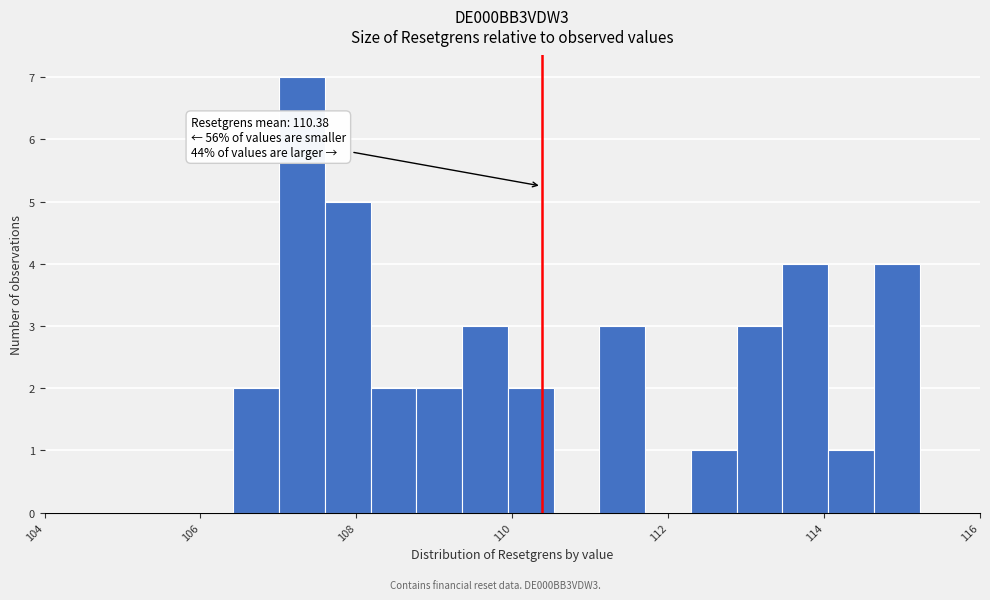

Around what value on the x-axis is the tallest bar? Give the approximate position of its centre, as read against the axis.

107.4